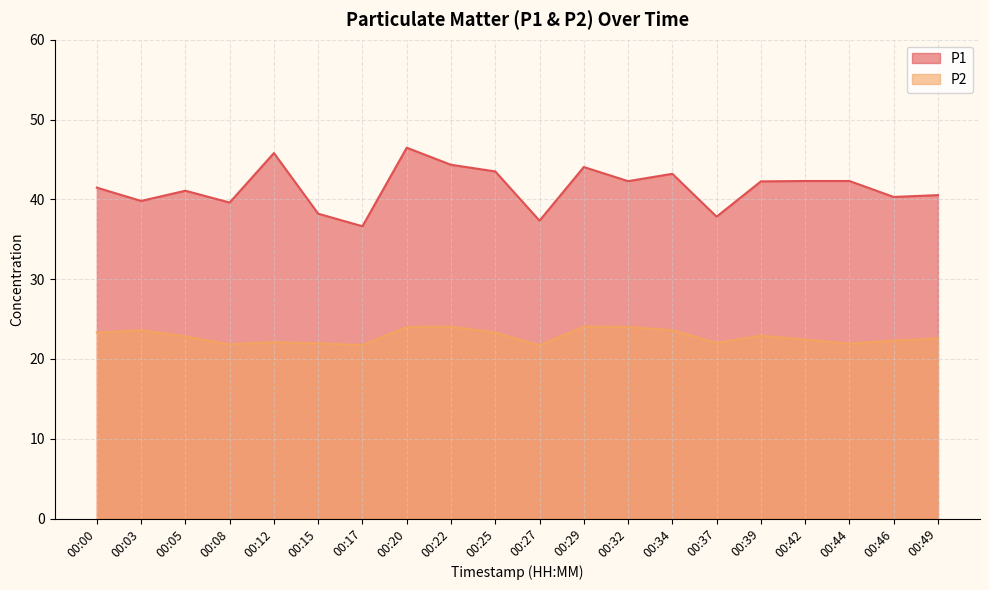

How many data points in P1 are less than 42?

10